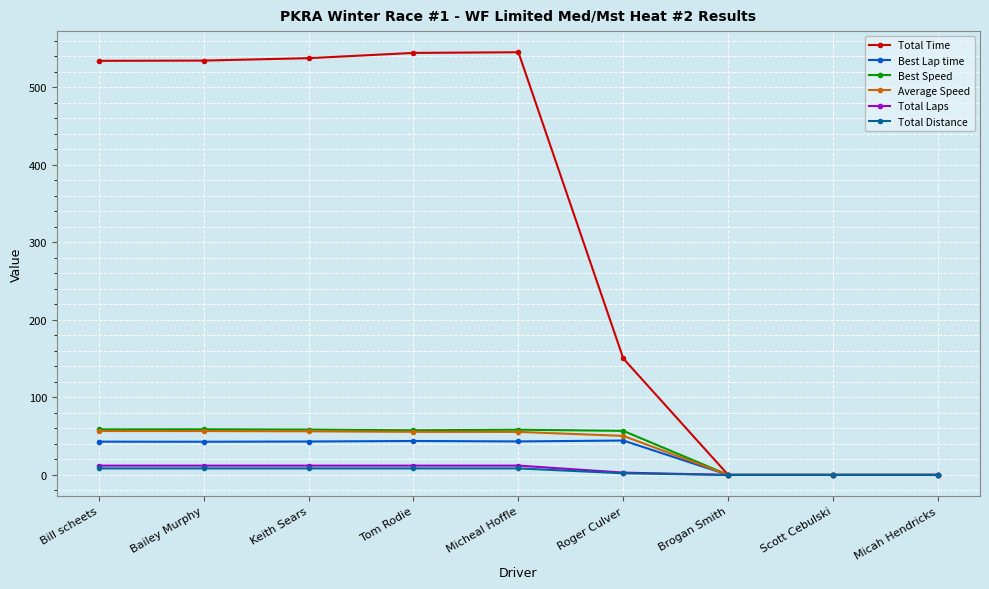

The value of Total Time at Tom Rodie is 846.6. True or false?

False